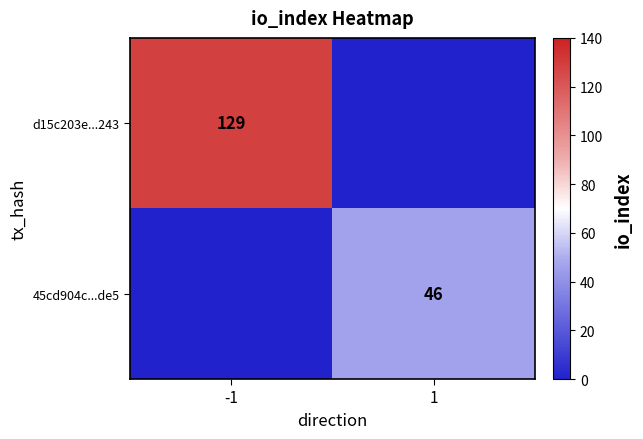

What is the total value across all series at -1?

129